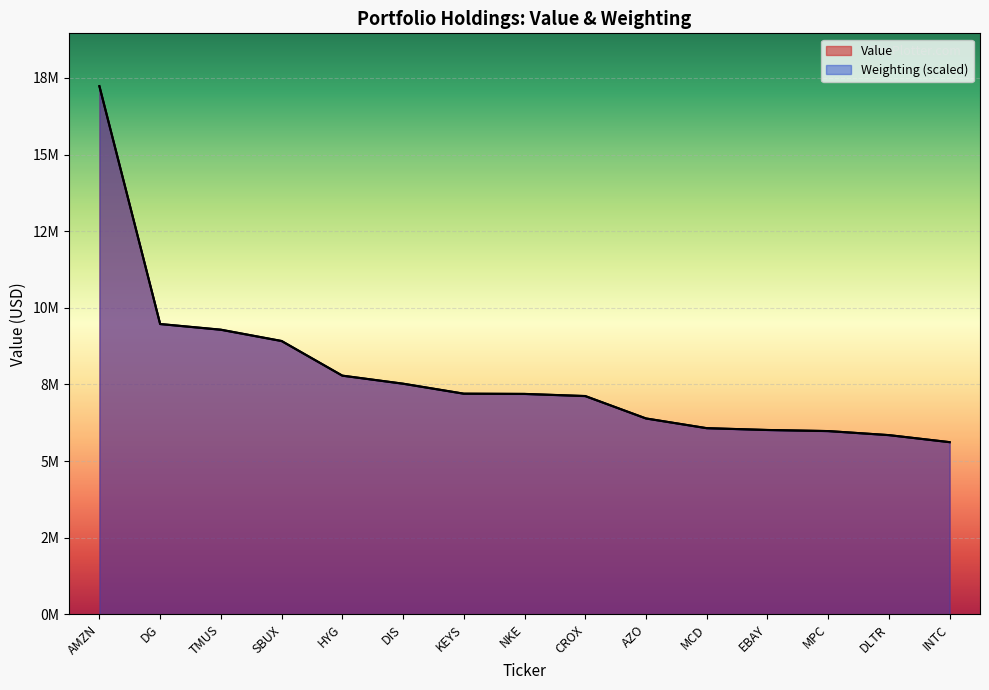

What is the difference between the Weighting values at MPC and MCD?

96568.0